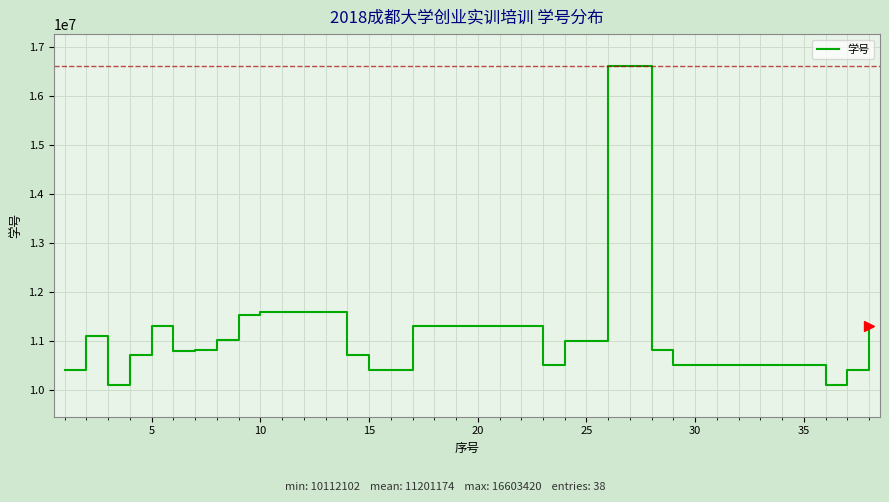

What is the sum of all values?

425644620